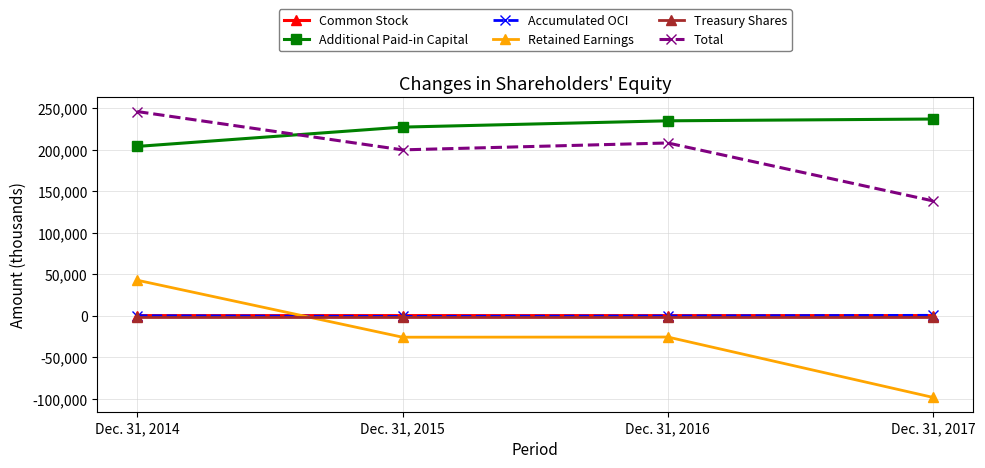

Which series has the widest spread of values?

Retained Earnings